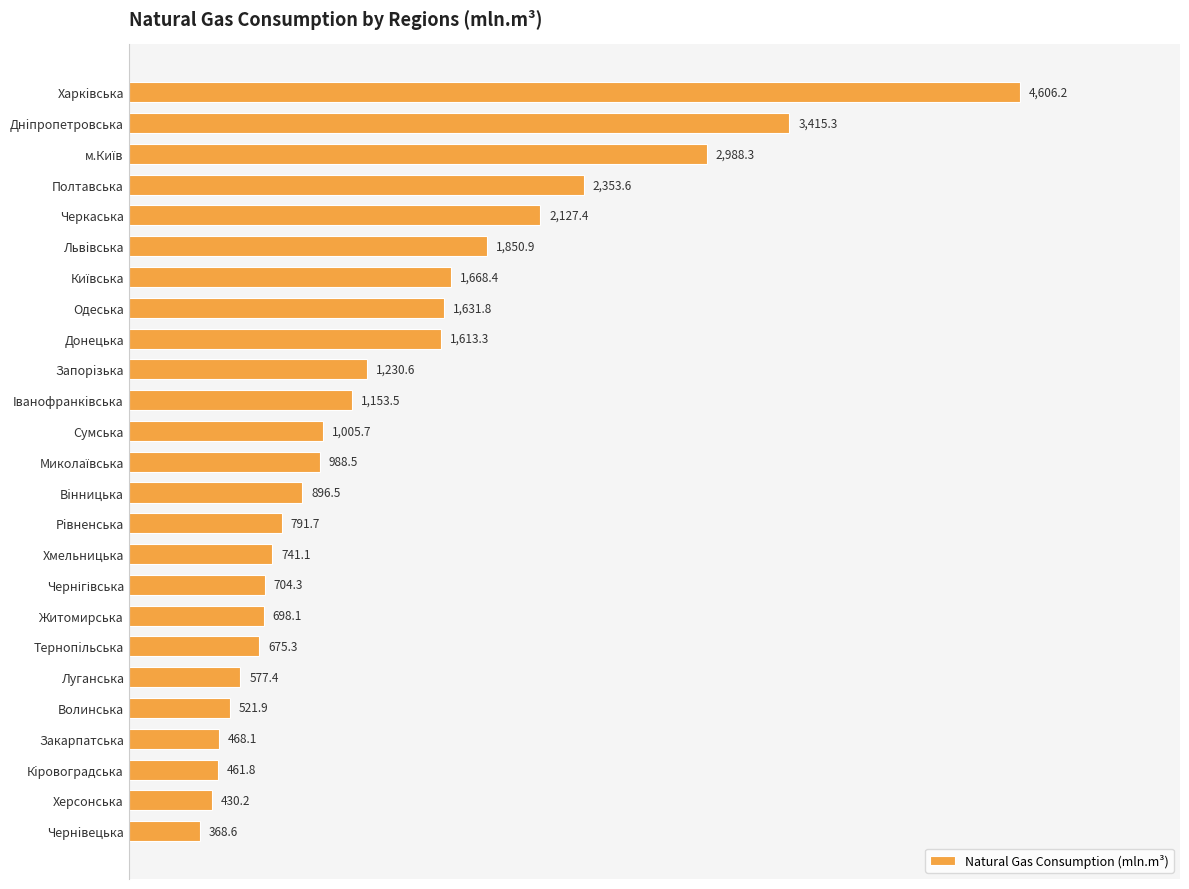

True or false: the data shows 896.5 at Вiнницька.

True